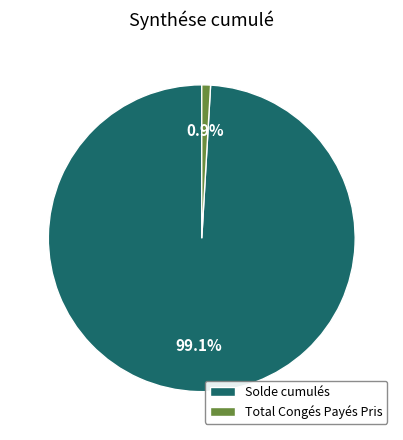

Which category has the biggest portion of the pie?

Solde cumulés